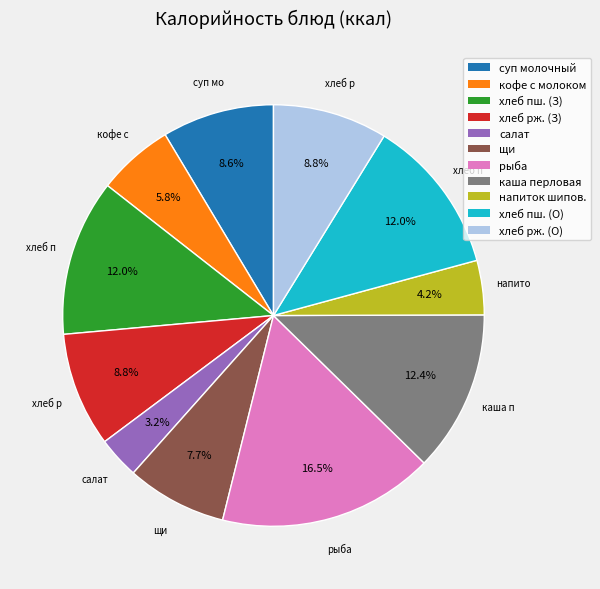

Which slice is the largest?

рыба